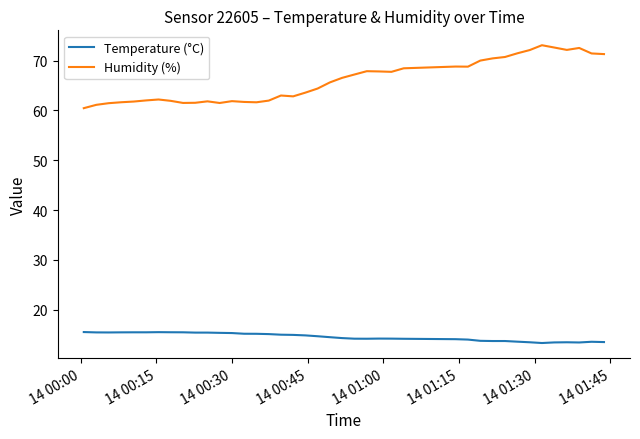

True or false: Humidity (%) and Temperature (°C) intersect in this chart.

False